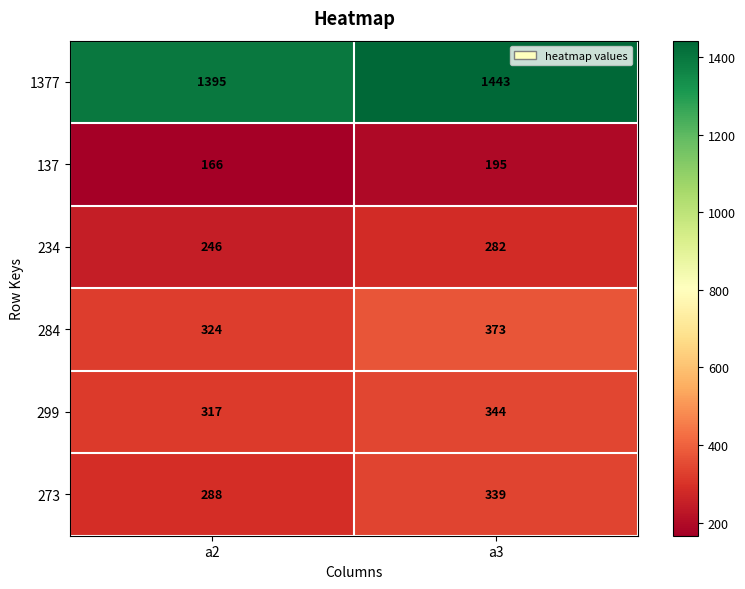

The value of 1377 at a3 is 1443. True or false?

True